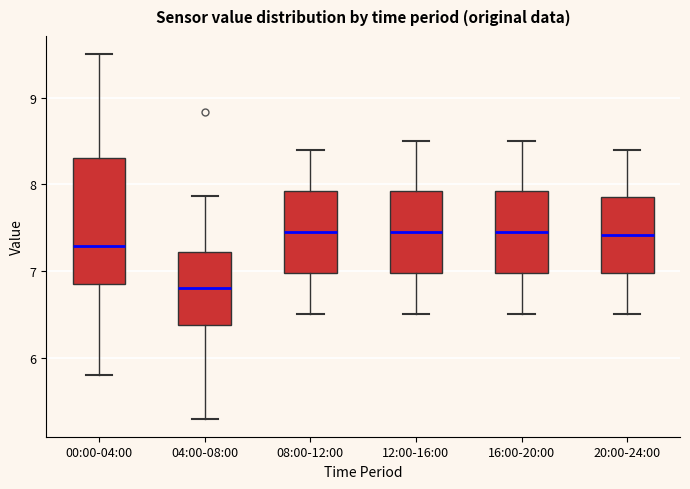

Which box's median line is the lowest?

04:00-08:00